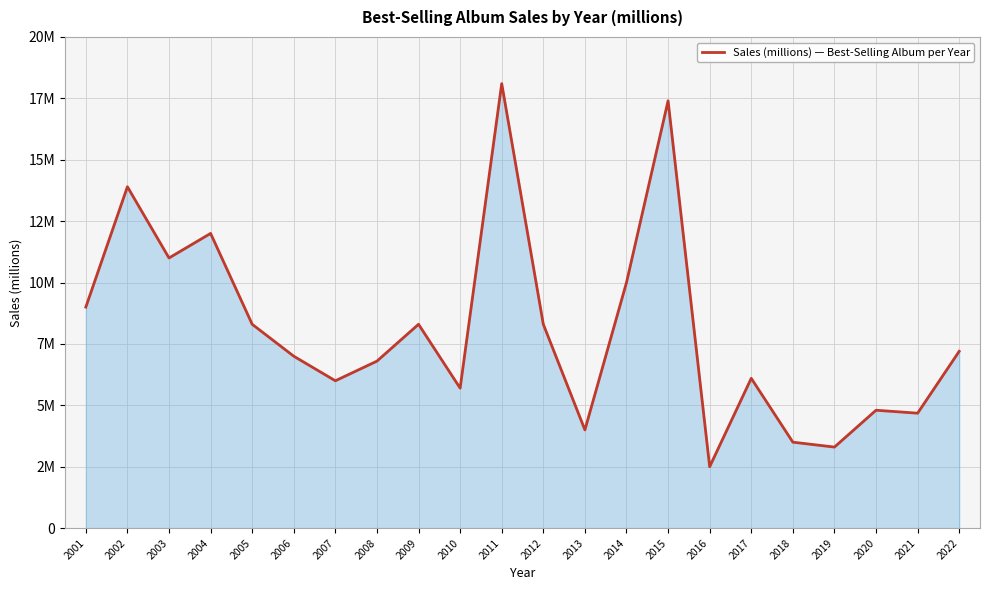

Is it true that the value at 2006 is 11.5?

False